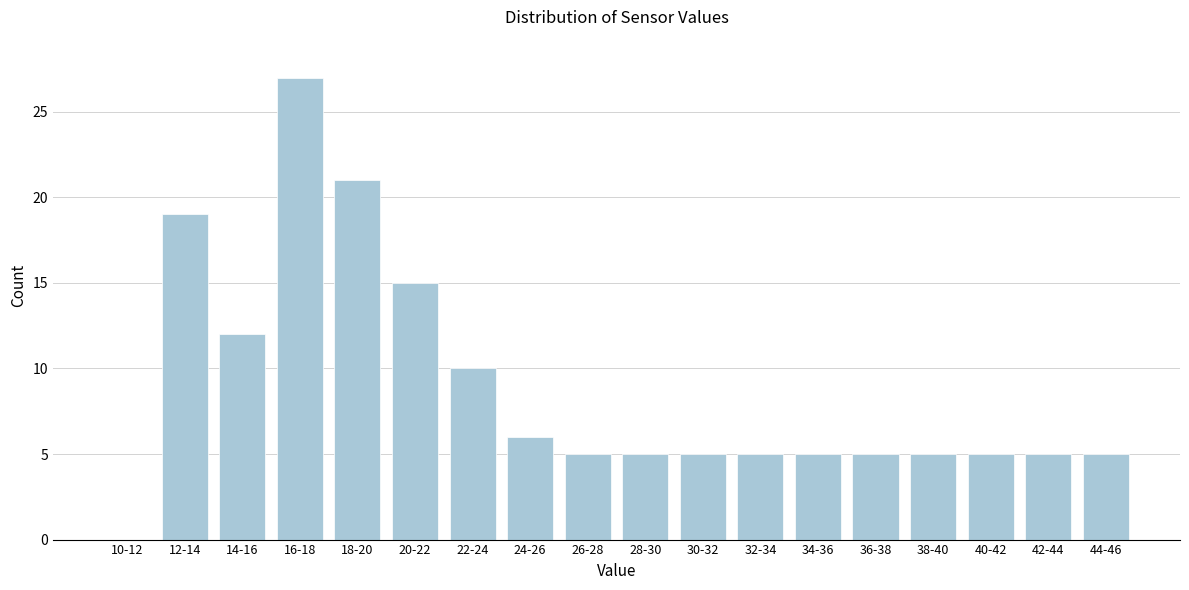

Reading right to left, extract all data points from this chart.

44-46=5	42-44=5	40-42=5	38-40=5	36-38=5	34-36=5	32-34=5	30-32=5	28-30=5	26-28=5	24-26=6	22-24=10	20-22=15	18-20=21	16-18=27	14-16=12	12-14=19	10-12=0